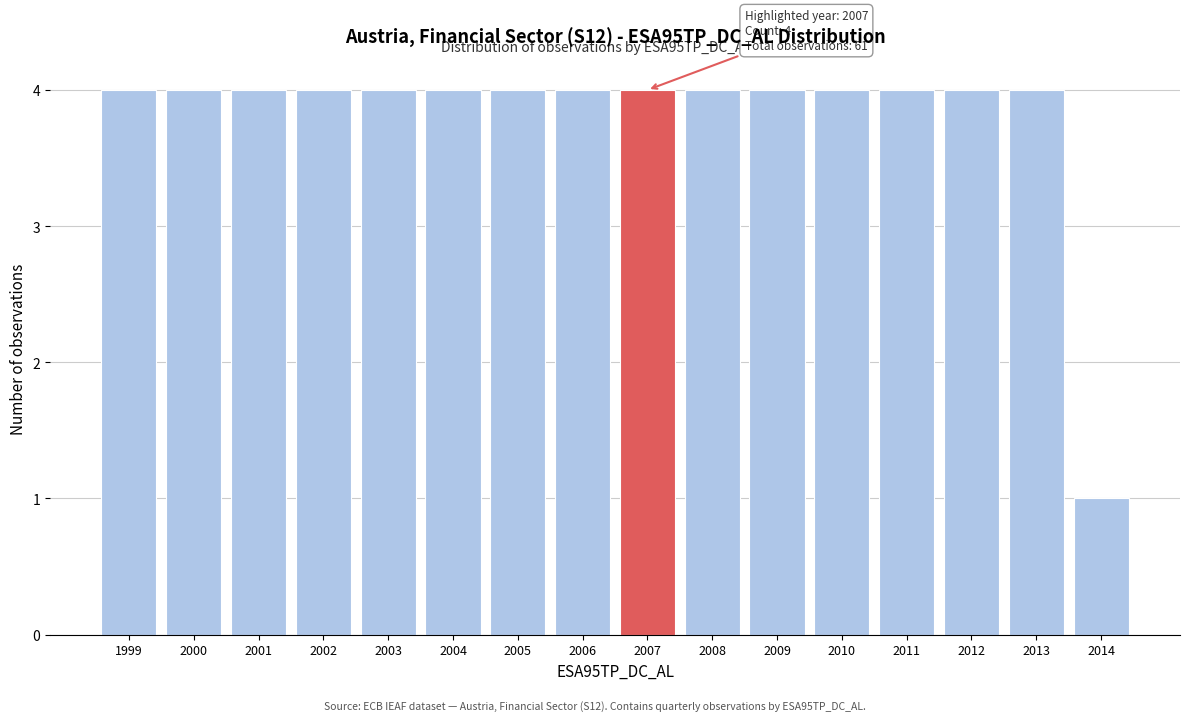

Reading left to right, list all the values displayed in this chart.

1999=4	2000=4	2001=4	2002=4	2003=4	2004=4	2005=4	2006=4	2007=4	2008=4	2009=4	2010=4	2011=4	2012=4	2013=4	2014=1